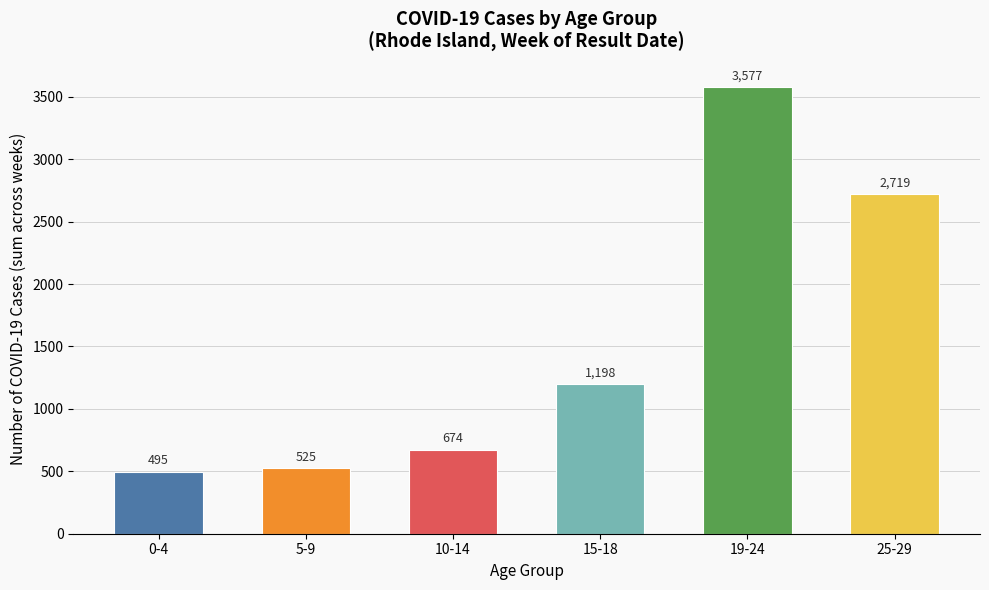

Reading left to right, list all the values displayed in this chart.

495	525	674	1198	3577	2719